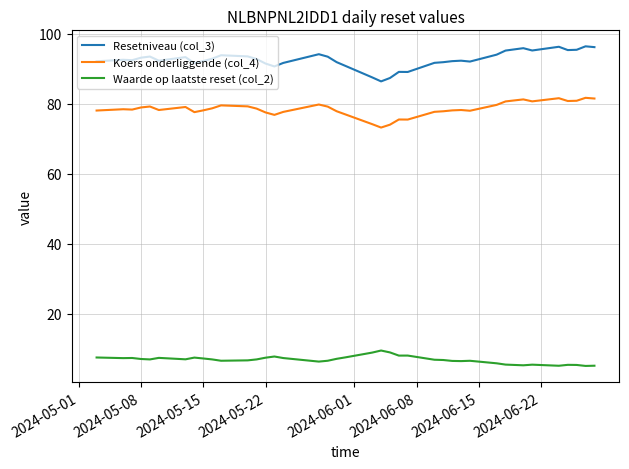

True or false: Resetniveau (col_3) and Waarde op laatste reset (col_2) cross at least once.

False